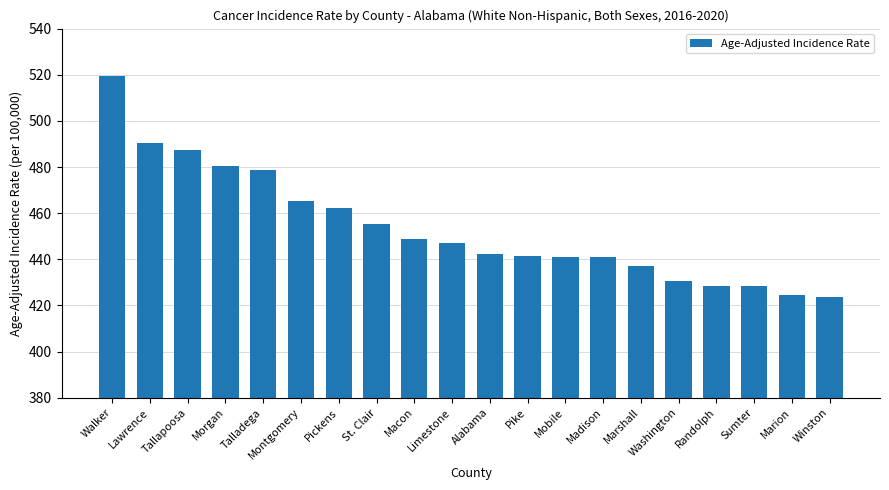

The value at Washington is 156.3. True or false?

False